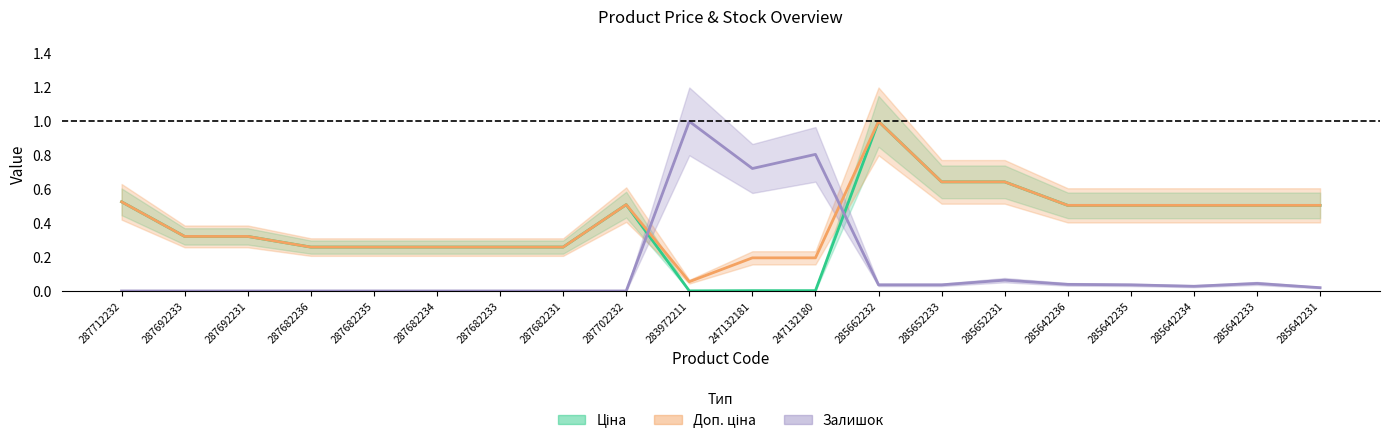

At which category is the sum across all series the highest?

285662232